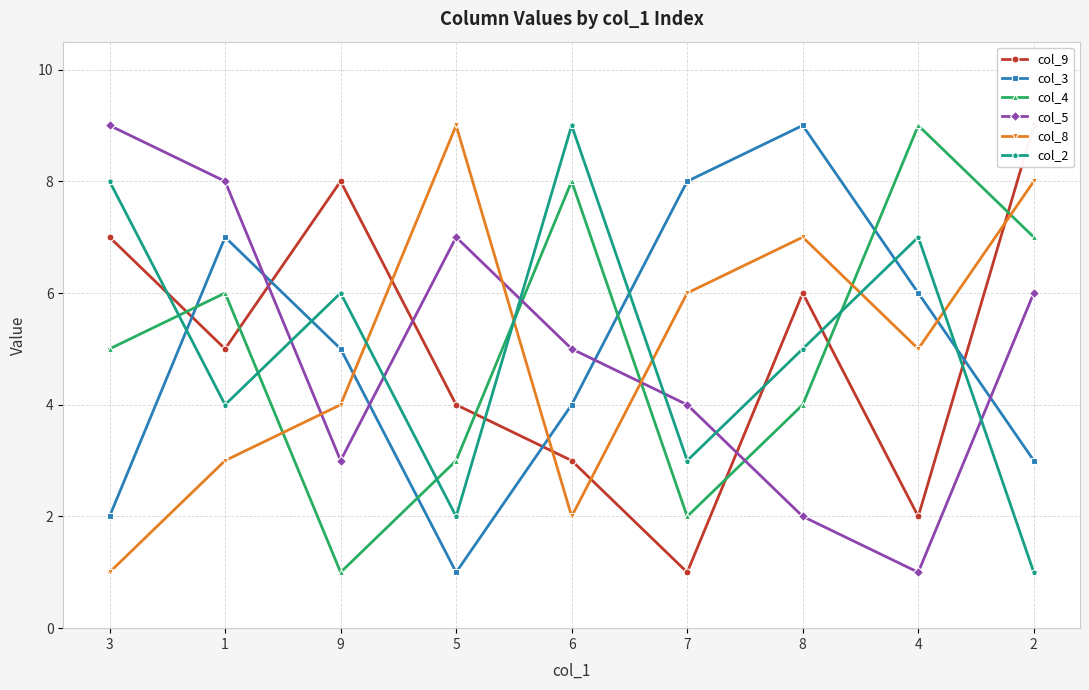

How many categories are shown in the chart?

9